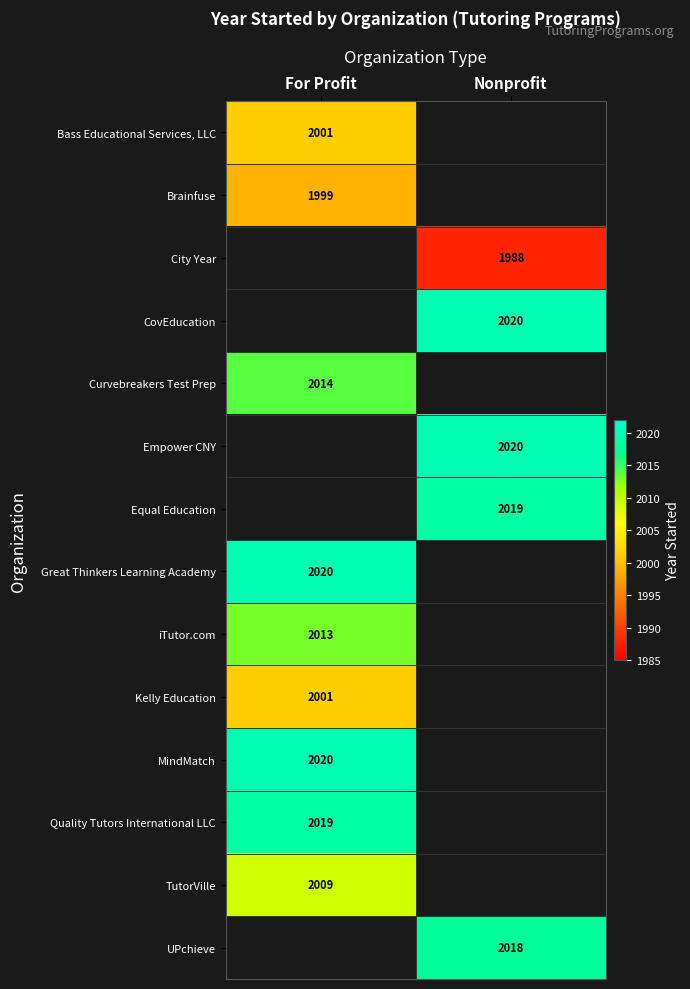

Is it true that Great Thinkers Learning Academy equals 2020 at For Profit?

True